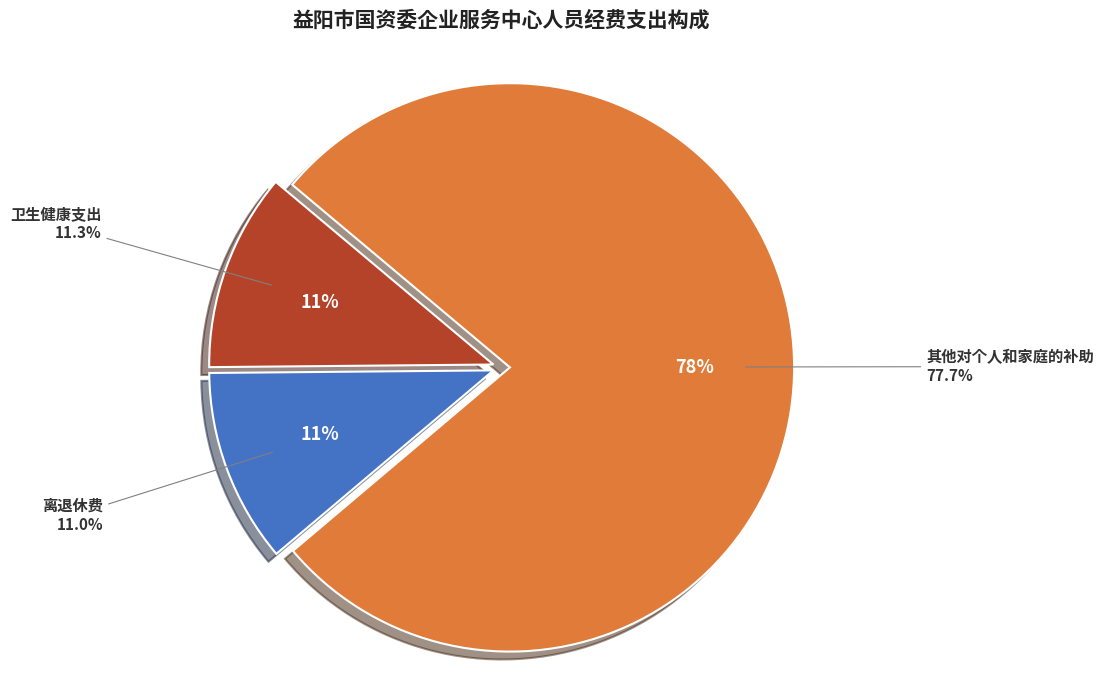

Does 其他对个人和家庭的补助 represent more than half of the total?

Yes